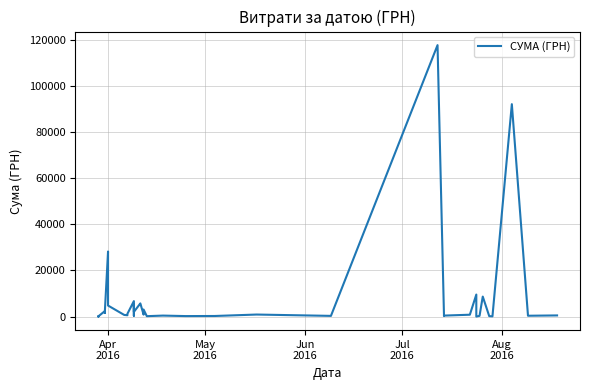

Reading left to right, extract all data points from this chart.

97.8	100.0	97.8	100.0	2364.0	1576.8	1881.9	28183.3	26381.6	4783.8	714.6	577.4	1216.6	6700.0	361.8	5116.8	2027.8	5709.6	5693.4	859.3	3071.0	173.9	425.8	215.5	252.8	881.4	300.0	117568.8	219.0	425.8	805.0	9532.1	11.2	323.2	8661.0	199.0	97.8	91998.9	361.8	496.0